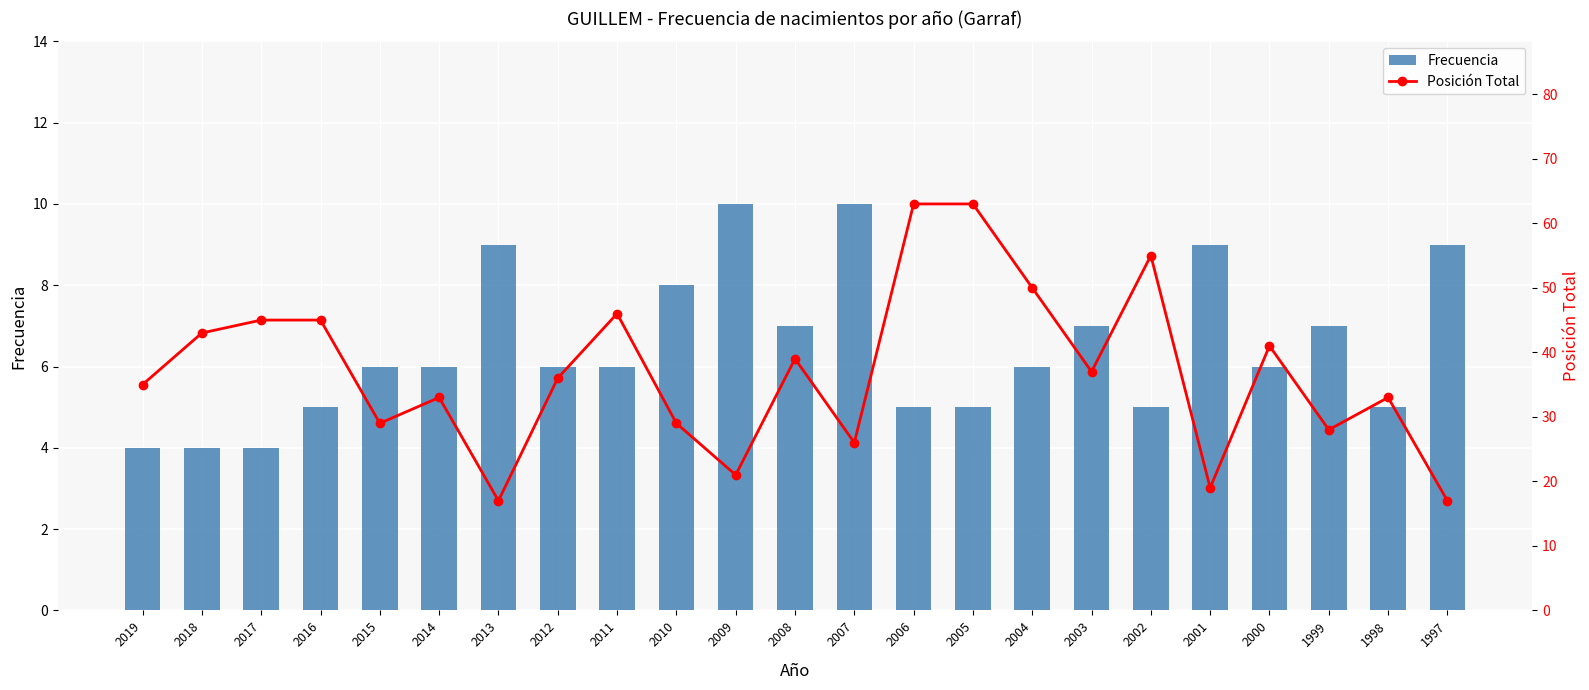

What is the lowest value of the Frecuencia series?

4